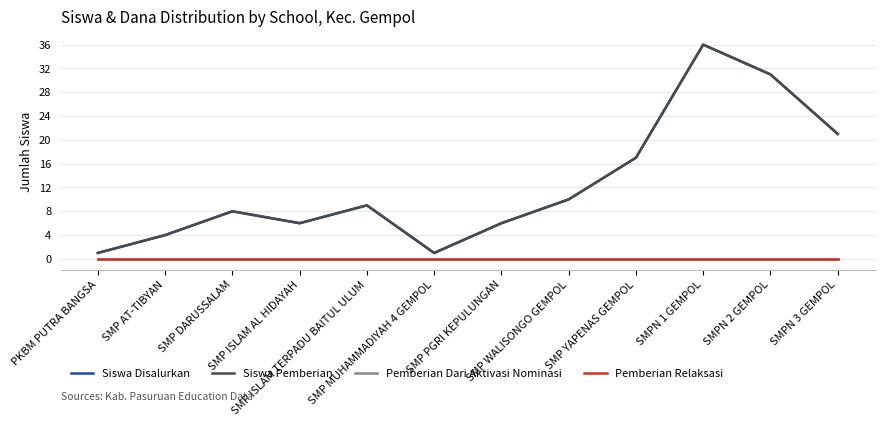

Which series has the largest total across all categories?

Siswa Disalurkan